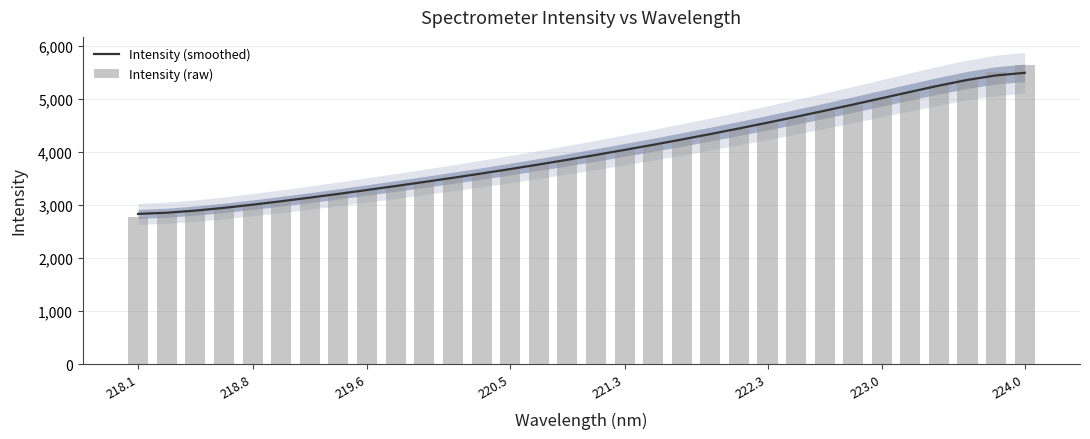

Count the number of data series in this chart.

2